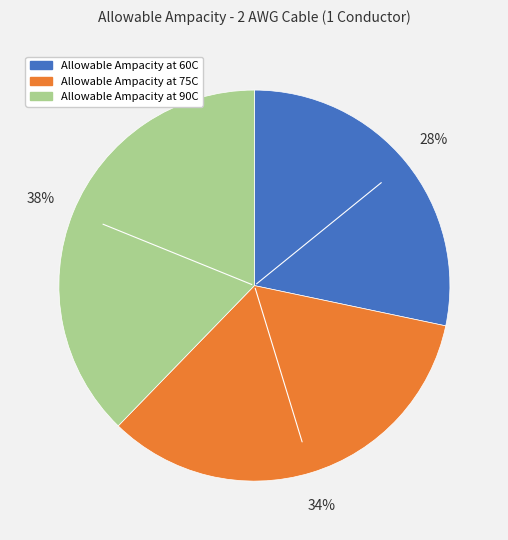

What percentage is the Allowable Ampacity at 60C slice, to the nearest percent?

28%